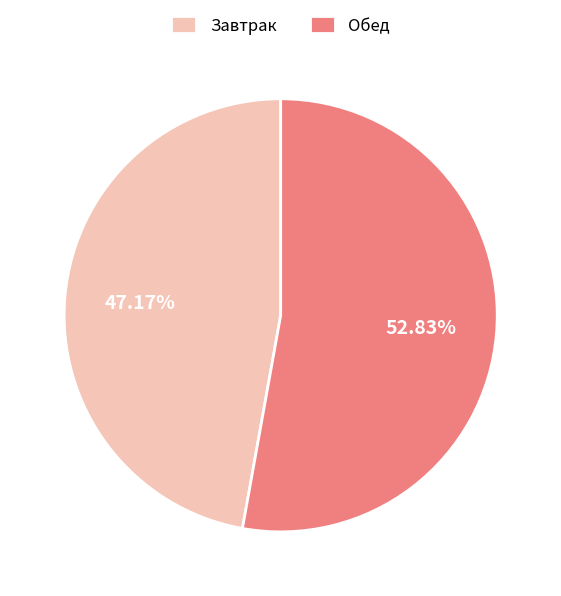

To the nearest percent, what is the average slice percentage?

50%